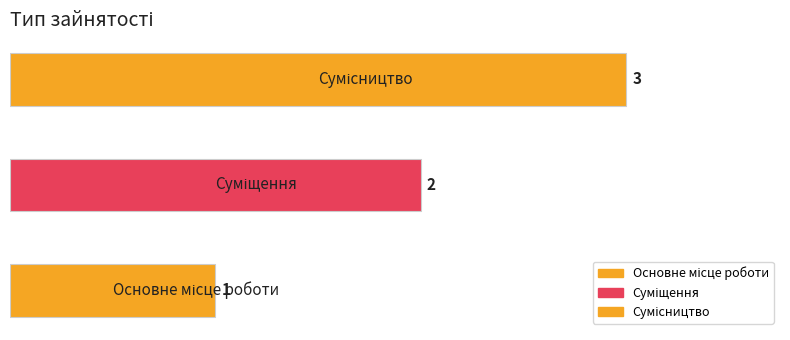

At which category does the chart reach its peak across all series?

Сумісництво